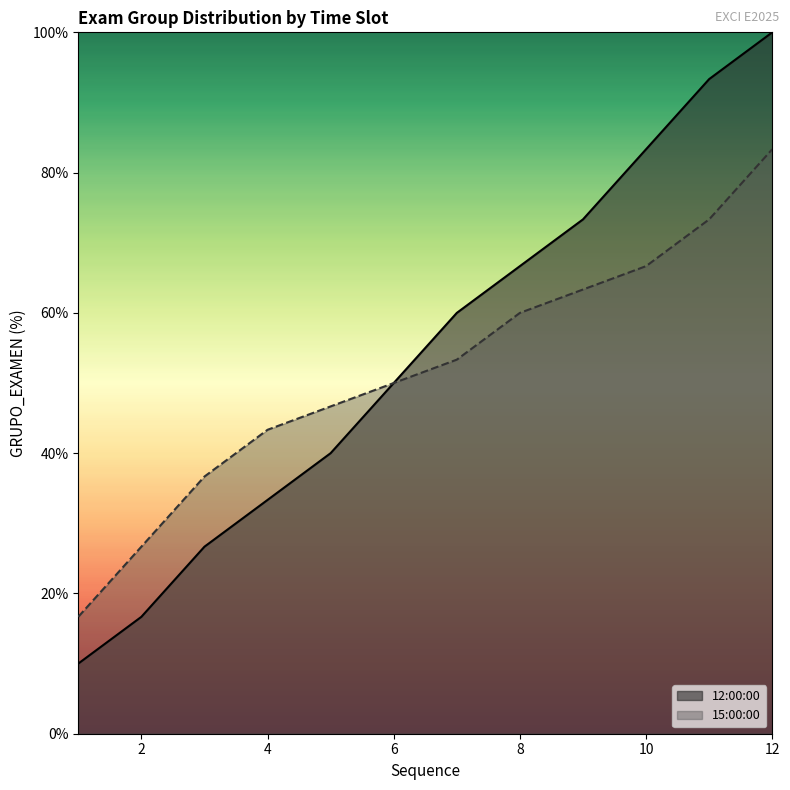

True or false: 12:00:00 has more than 0 interior local peaks.

False